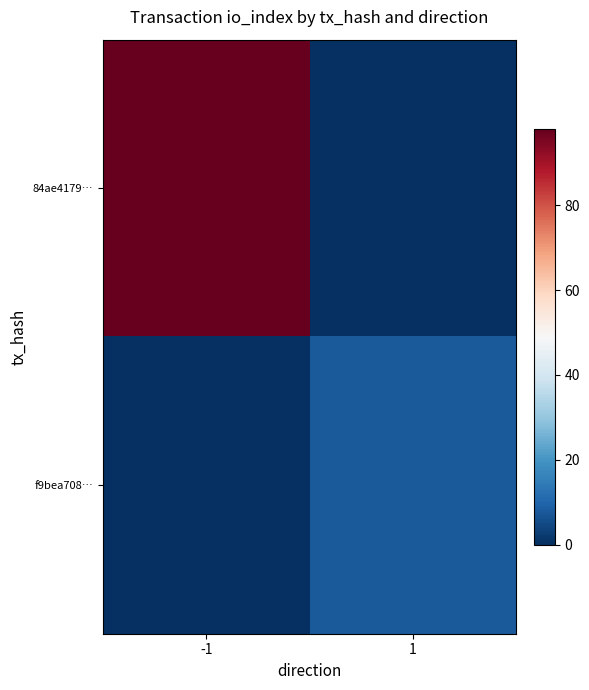

Between -1 and 1, which series saw the biggest shift?

84ae4179…